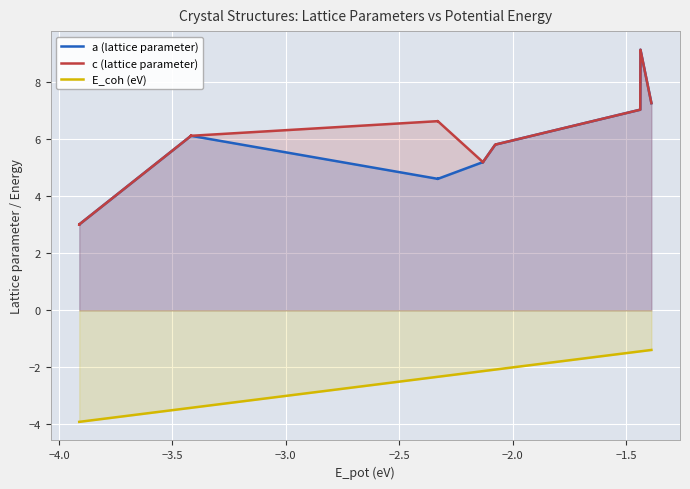

True or false: a (lattice parameter) and c (lattice parameter) intersect in this chart.

False